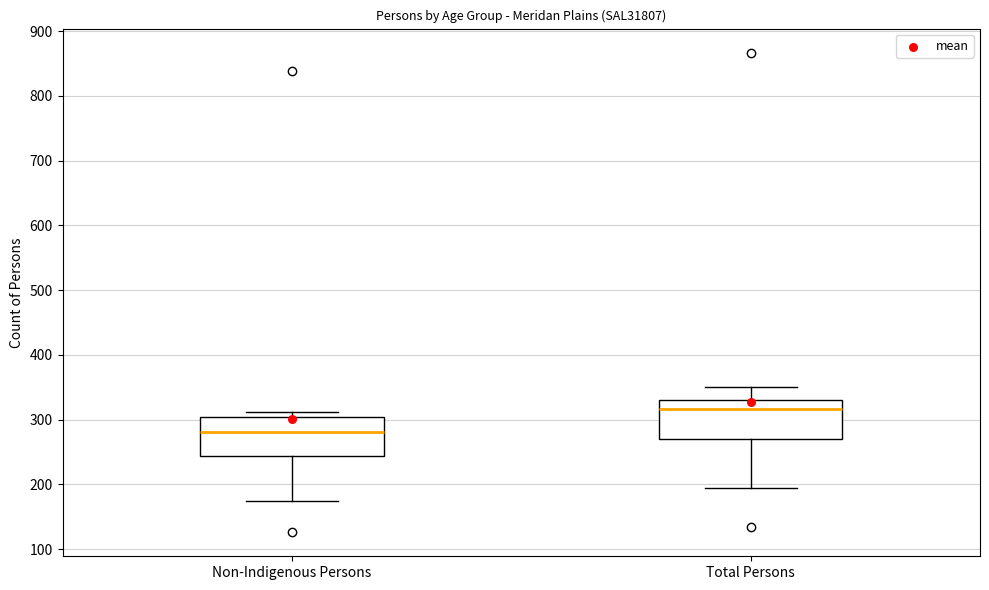

Which box's median line is the lowest?

Non-Indigenous Persons